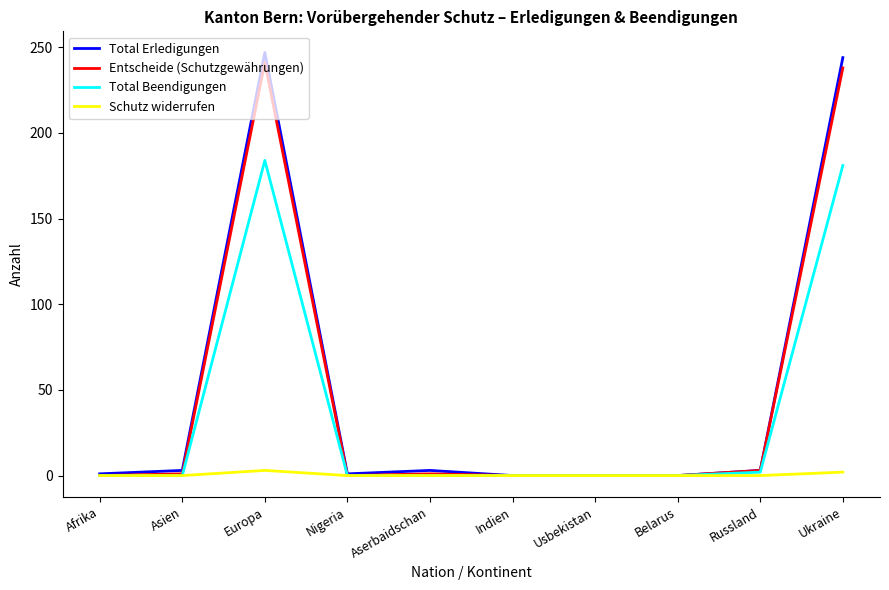

The Total Erledigungen series shows 247 at Europa. True or false?

True